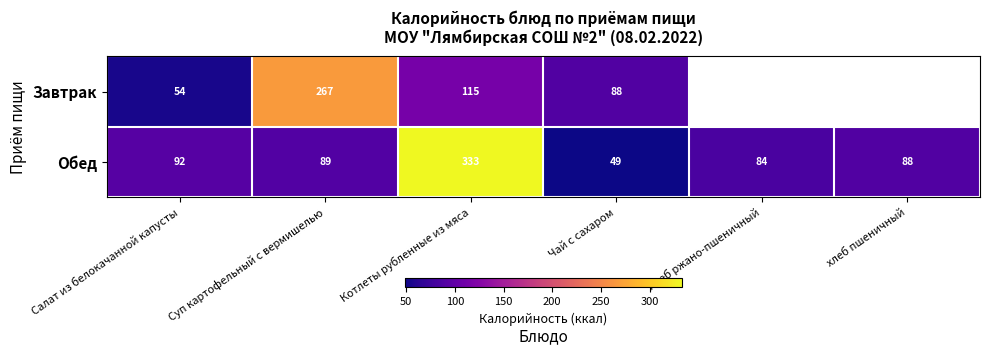

The Завтрак series shows 14.2 at Салат из белокачанной капусты. True or false?

False